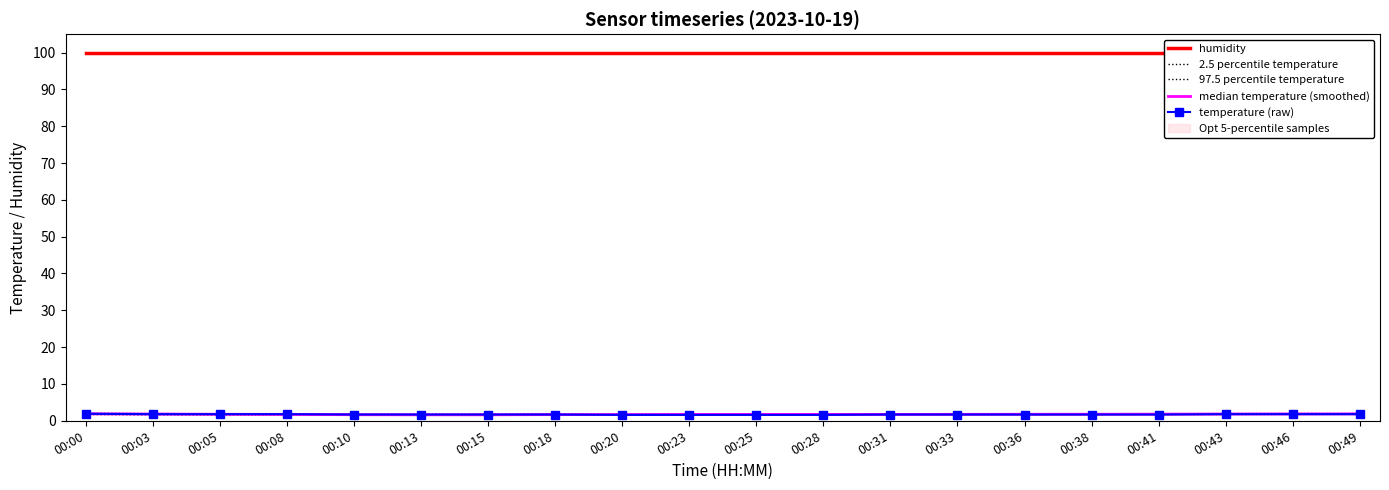

Which series has the largest total across all categories?

humidity